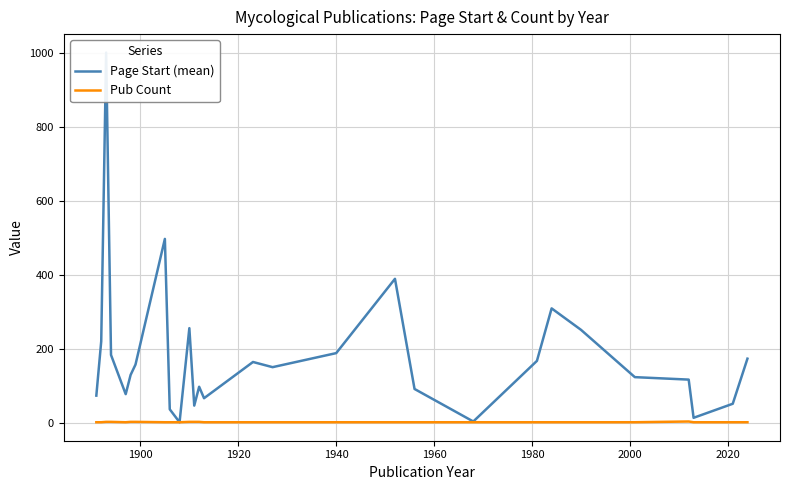

The Page Start (mean) series shows 270.5 at 20. True or false?

False